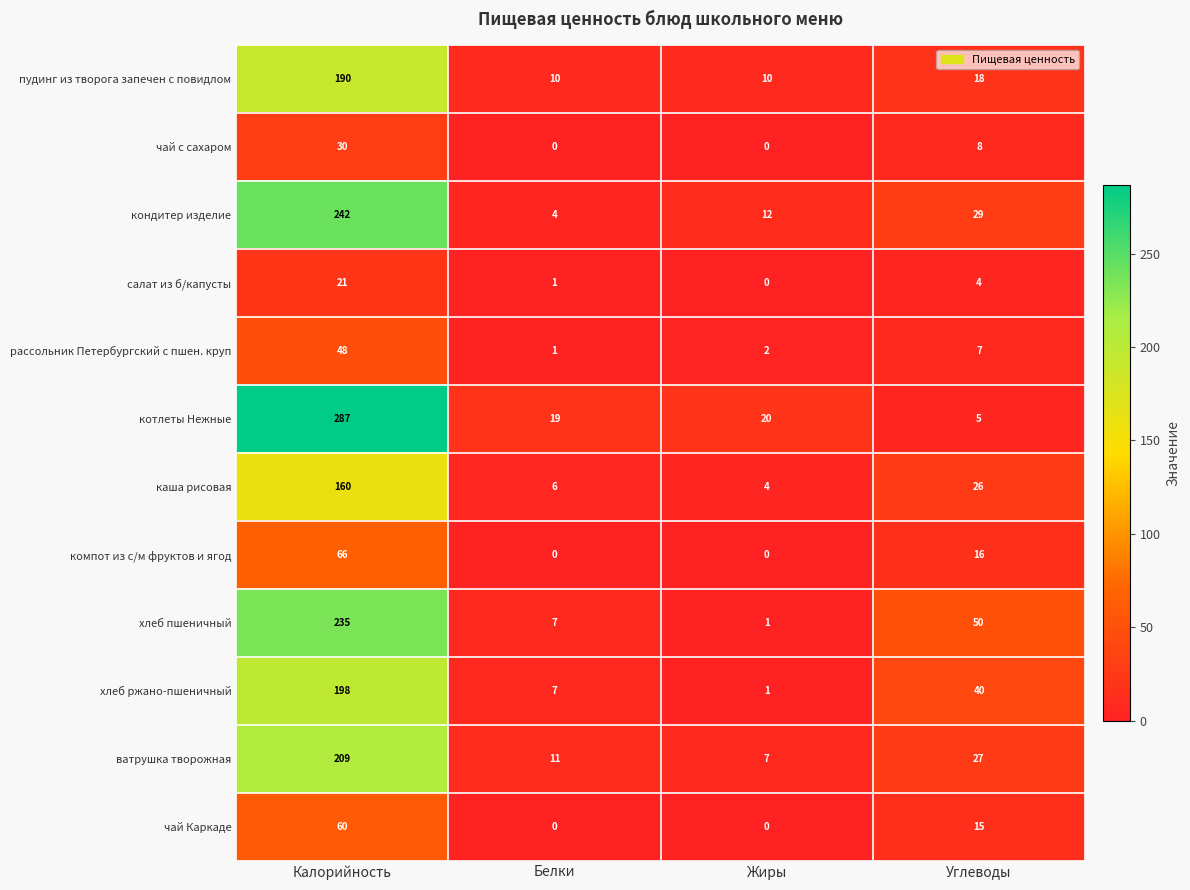

The value of компот из с/м фруктов и ягод at Жиры is -35. True or false?

False